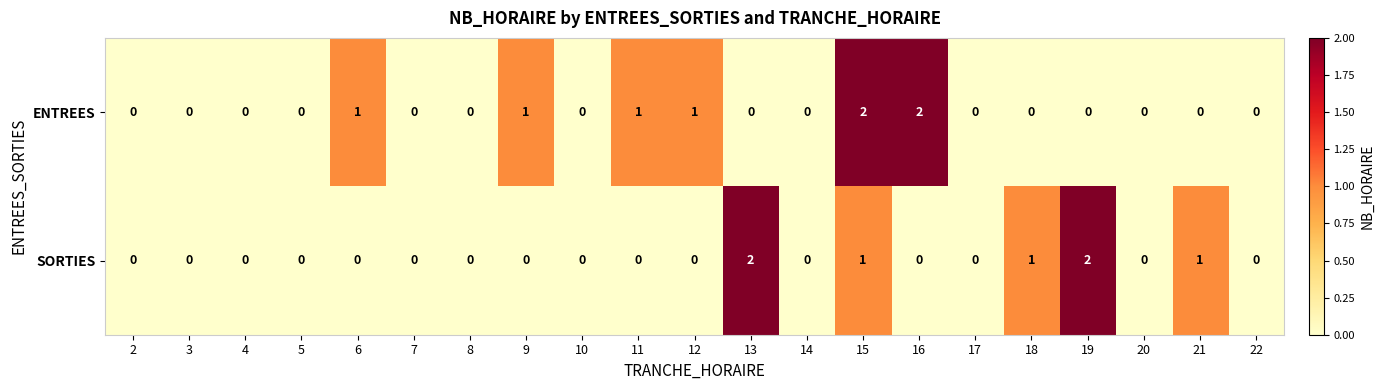

The SORTIES series shows 0 at 7. True or false?

True